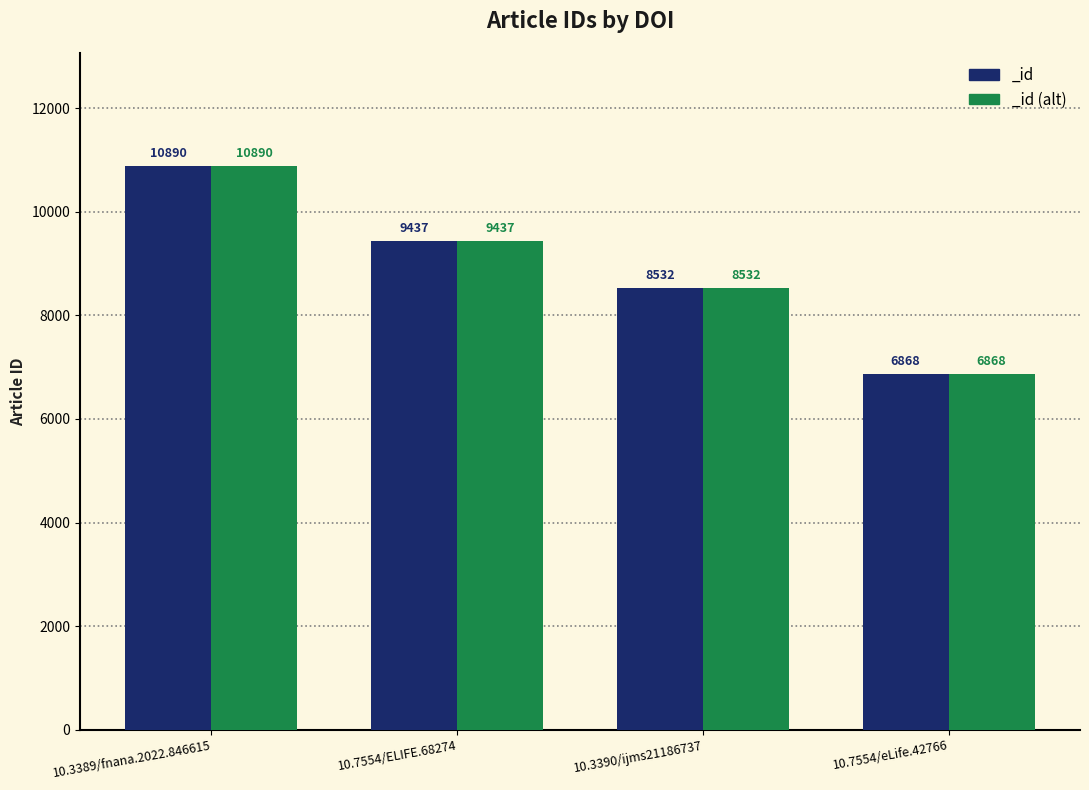

Where is the data nearest to the value 8879?

10.3390/ijms21186737